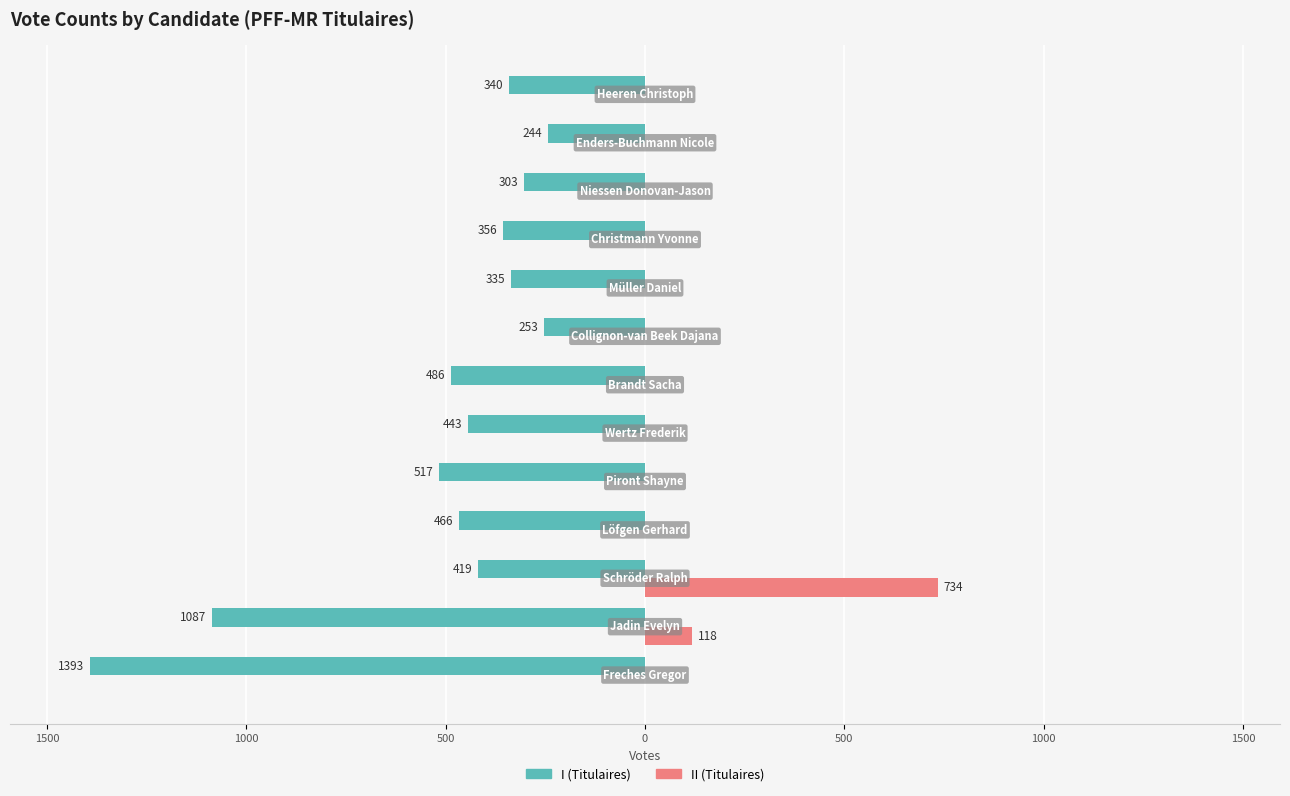

What are all the series names shown in the legend?

I (Titulaires), II (Titulaires)